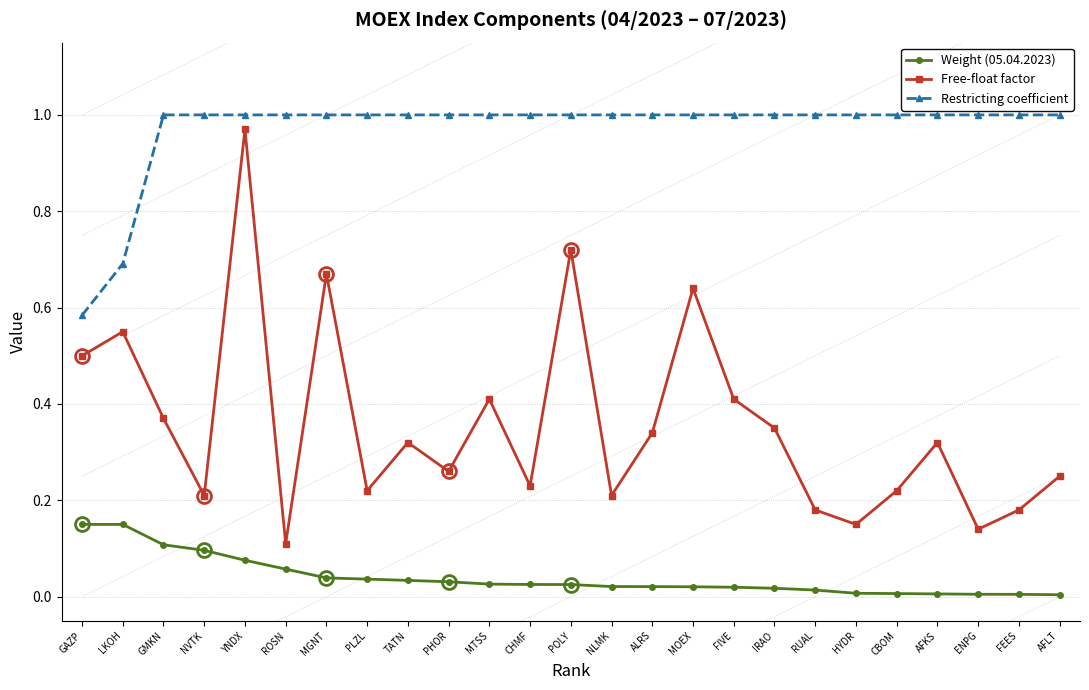

Which series has the largest total across all categories?

Restricting coefficient